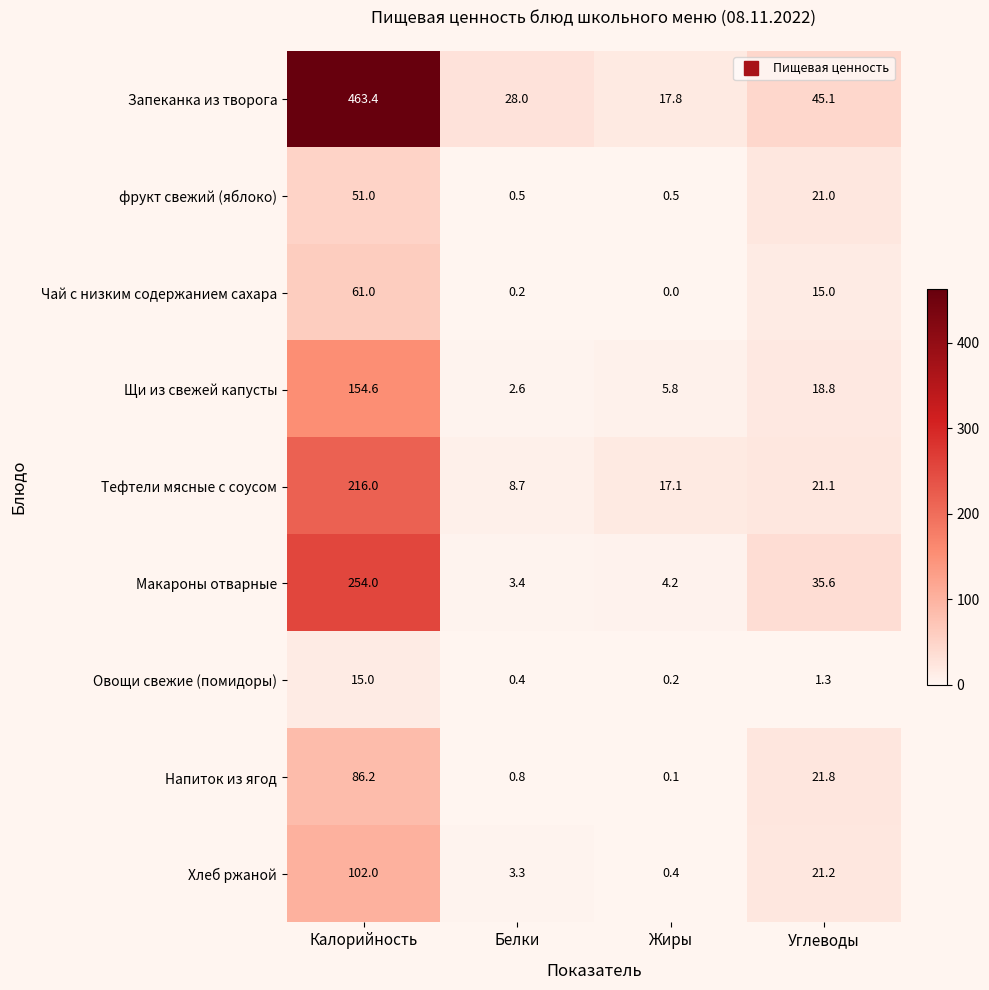

What value does the Напиток из ягод series have at Углеводы?

21.8